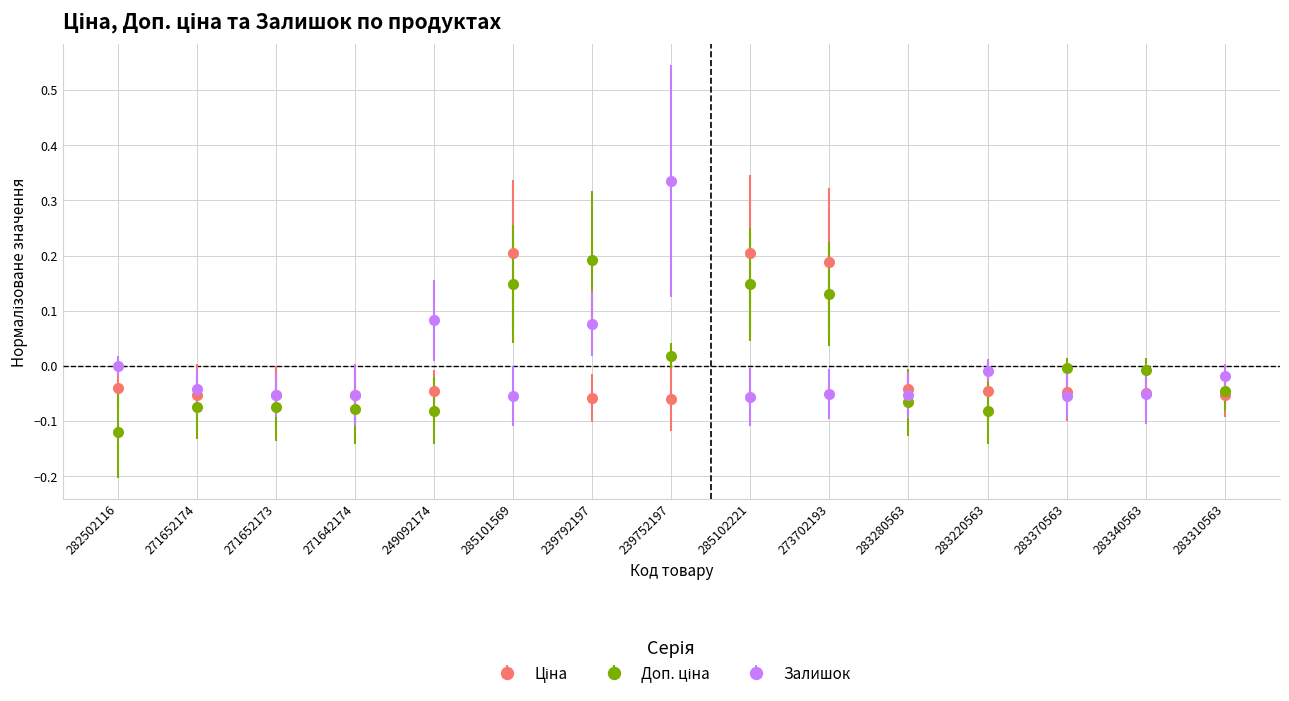

Between 271652174 and 239752197, which series saw the biggest shift?

Залишок